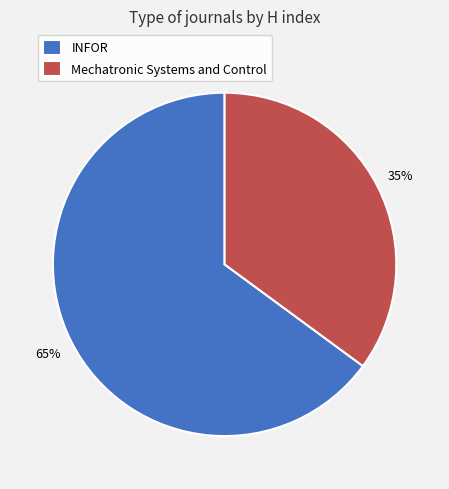

What is the largest slice in the pie chart?

INFOR